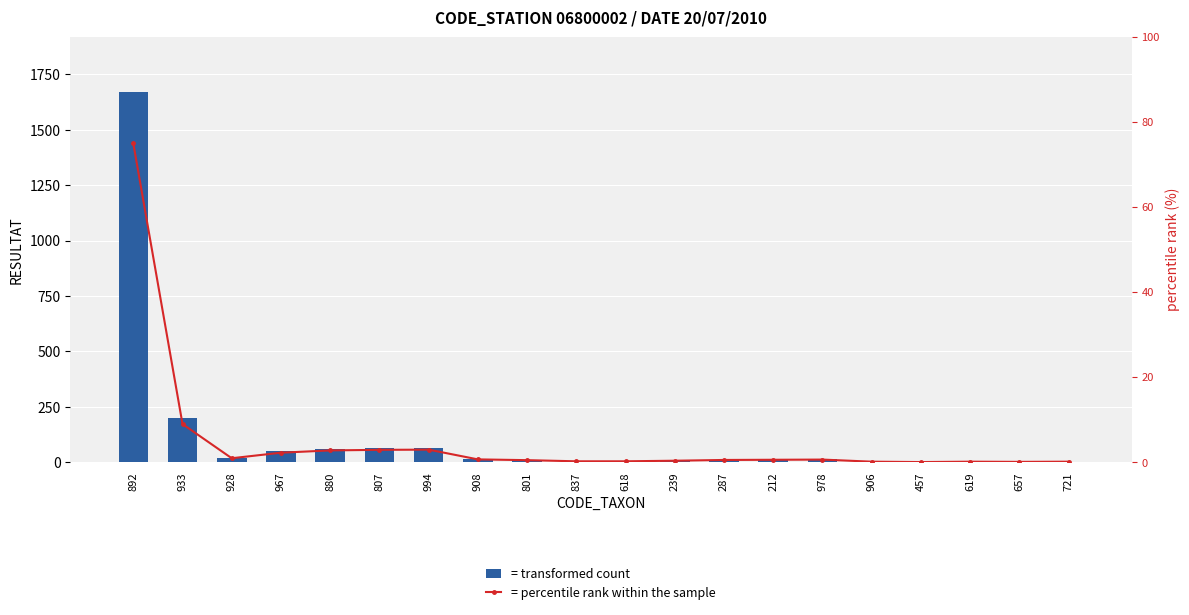

Reading right to left, list all the values displayed in this chart.

RESULTAT: 721=3.0	657=2.0	619=3.0	457=1.0	906=3.0	978=14.0	212=13.0	287=12.0	239=8.0	618=5.0	837=5.0	801=11.0	908=15.0	994=66.0	807=65.0	880=62.0	967=50.0	928=21.0	933=200.0	892=1670.0
percentile rank within the sample: 721=0.1	657=0.1	619=0.1	457=0.0	906=0.1	978=0.6	212=0.6	287=0.5	239=0.4	618=0.2	837=0.2	801=0.5	908=0.7	994=3.0	807=2.9	880=2.8	967=2.2	928=0.9	933=9.0	892=74.9